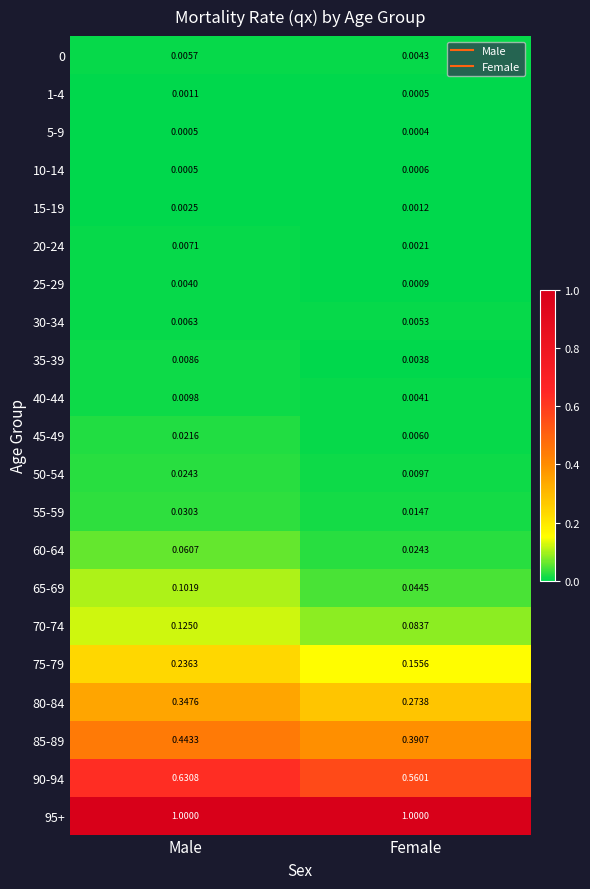

Which category has the highest value in the 60-64 series?

Male